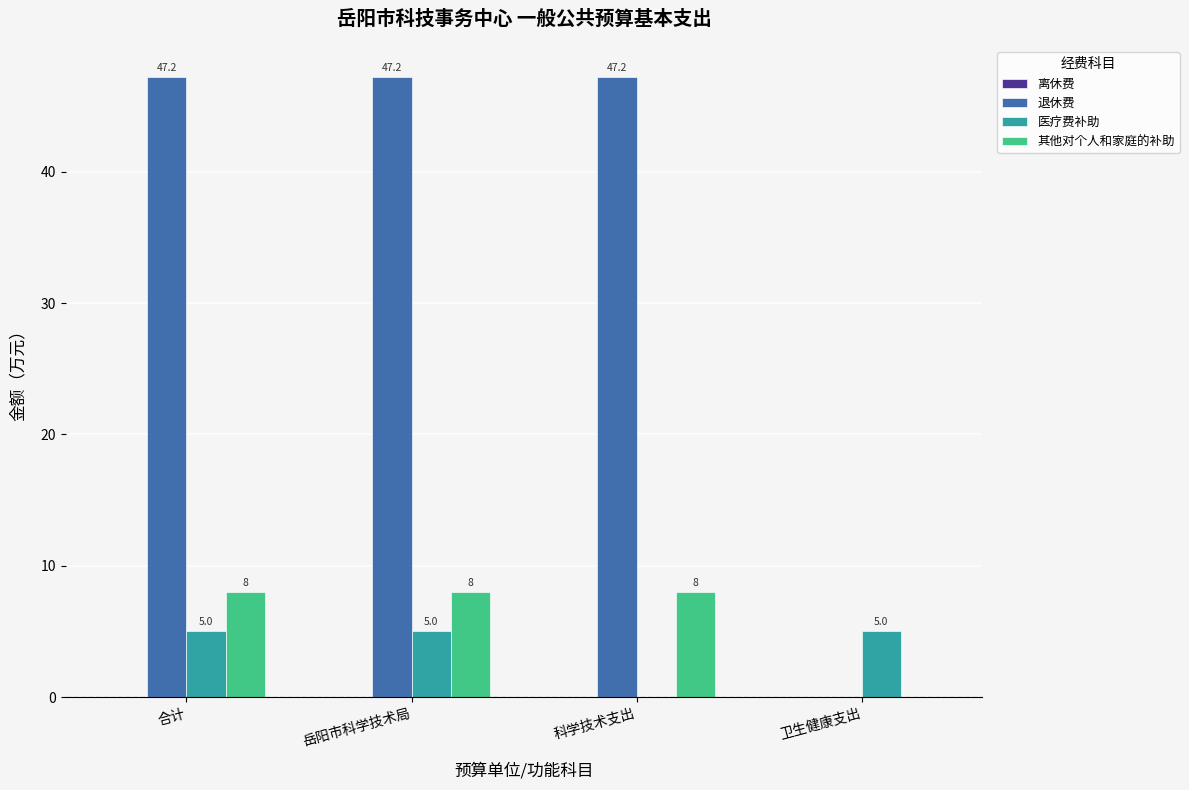

At which label is 医疗费补助 closest to 2?

科学技术支出